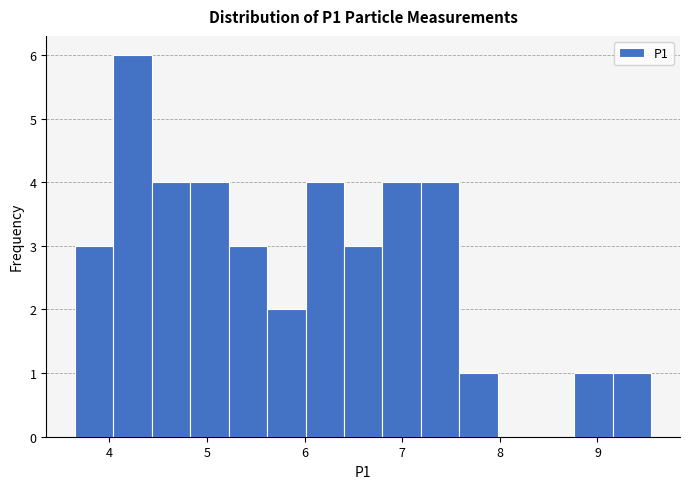

Around what value on the x-axis is the tallest bar? Give the approximate position of its centre, as read against the axis.

4.2